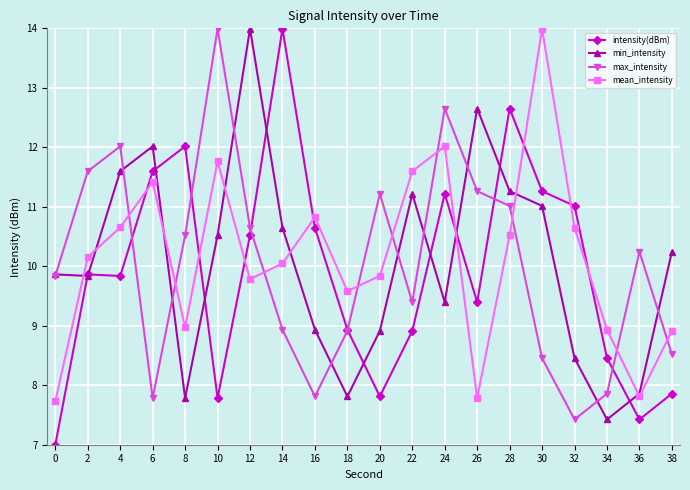

Is it true that min_intensity equals 8.9 at 20?

True